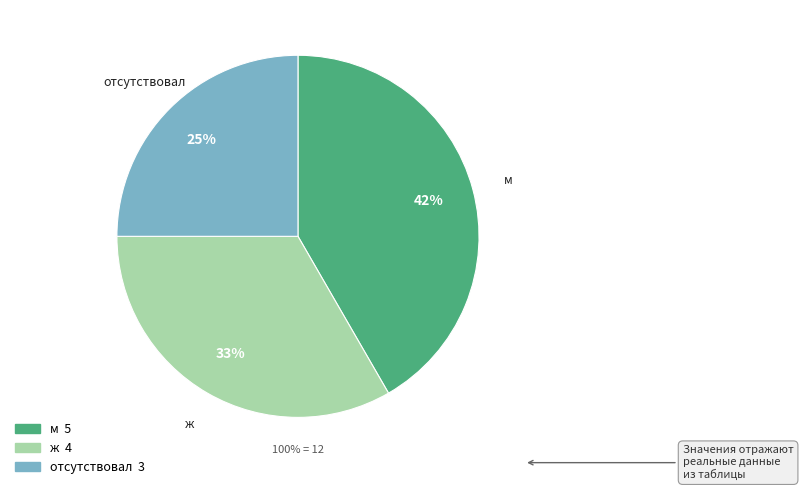

Is there any slice that represents more than half of the pie?

No